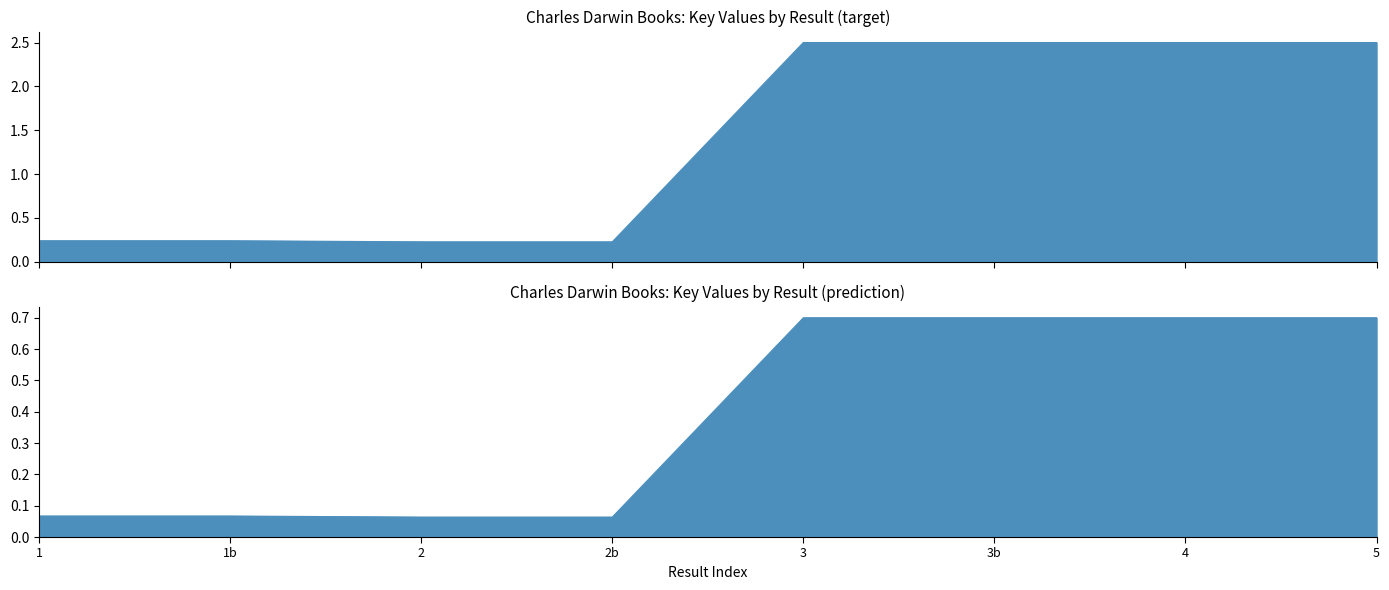

True or false: the data shows 2.5 at 5.

True